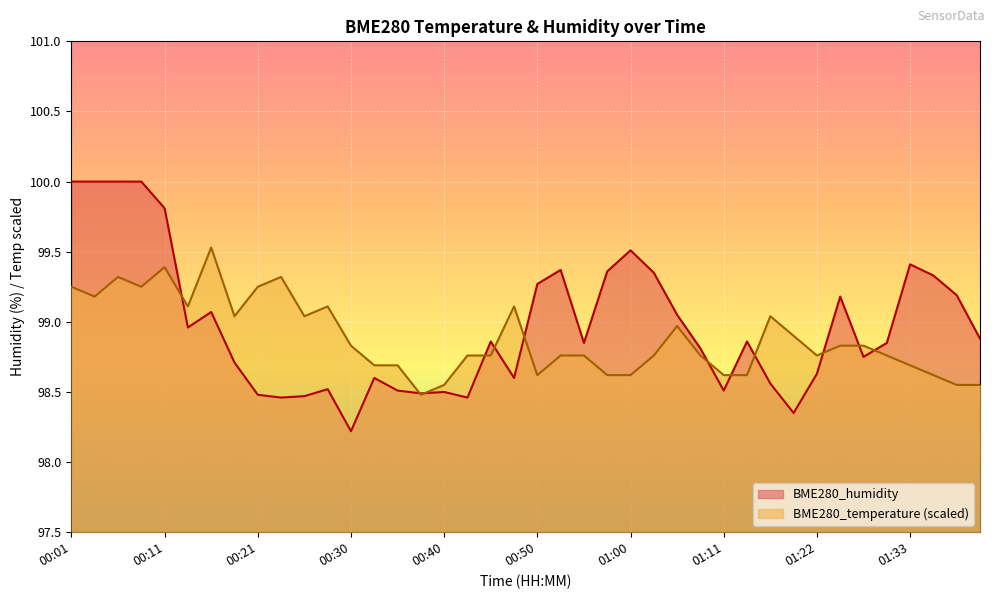

Rank the categories by BME280_temperature value from highest to lowest.

00:16, 00:11, 00:06, 00:23, 00:01, 00:08, 00:21, 00:03, 00:13, 00:28, 00:48, 00:18, 00:25, 01:16, 01:05, 01:19, 00:30, 01:25, 01:28, 00:43, 00:46, 00:53, 00:55, 01:03, 01:08, 01:22, 01:30, 00:33, 00:36, 01:33, 00:50, 00:58, 01:00, 01:11, 01:13, 01:36, 00:40, 01:39, 01:42, 00:38